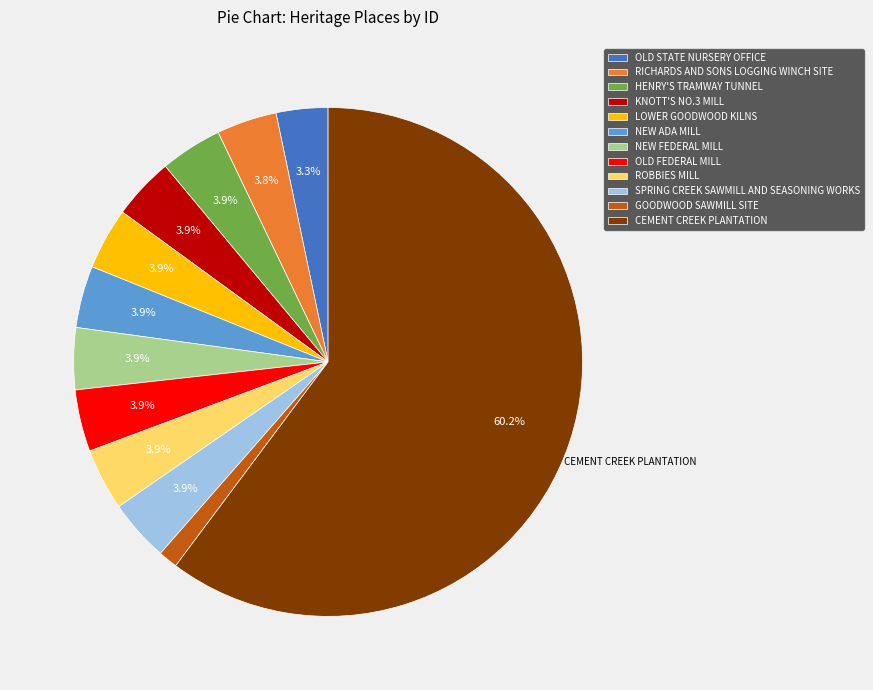

What is the ratio of the value at LOWER GOODWOOD KILNS to the value at OLD FEDERAL MILL?

1.0